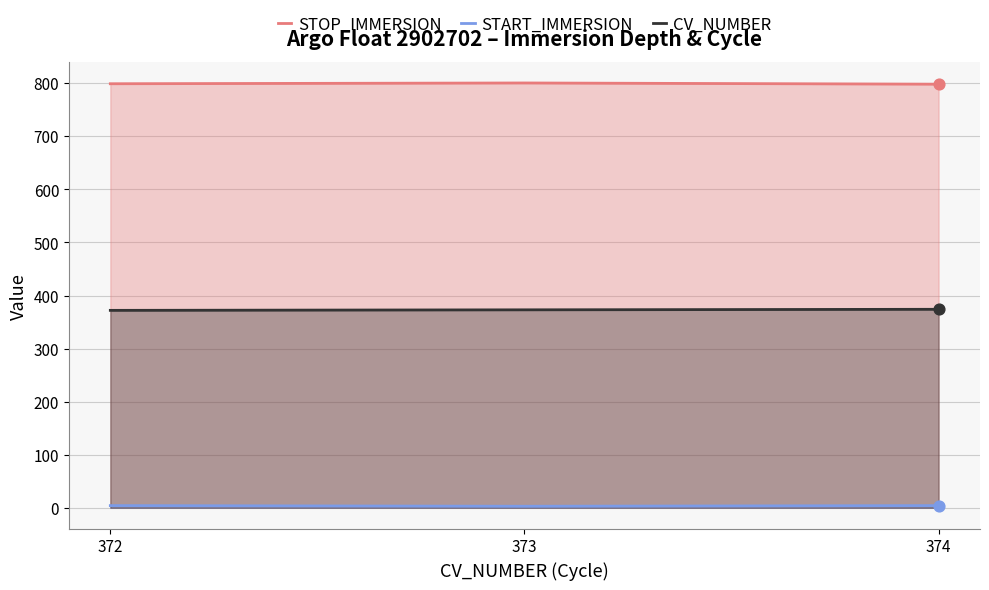

What are all the series names shown in the legend?

STOP_IMMERSION, START_IMMERSION, CV_NUMBER